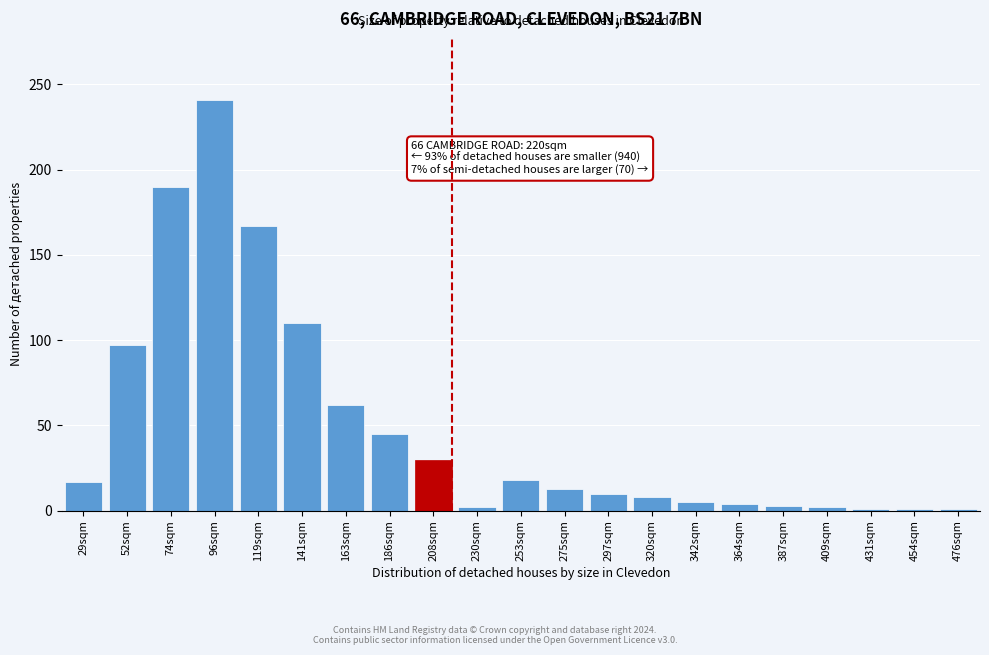

What is the maximum value shown in the chart?

241